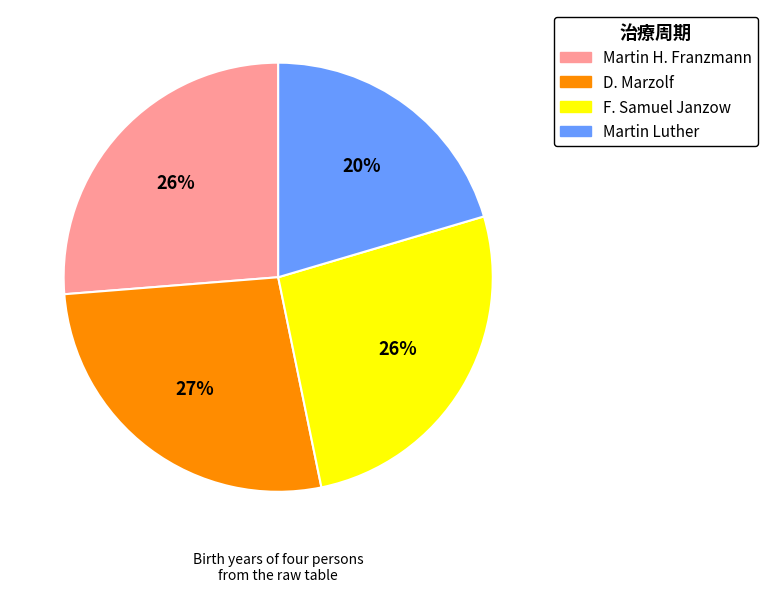

To the nearest percent, what is the difference between the largest and smallest slice percentages?

7%